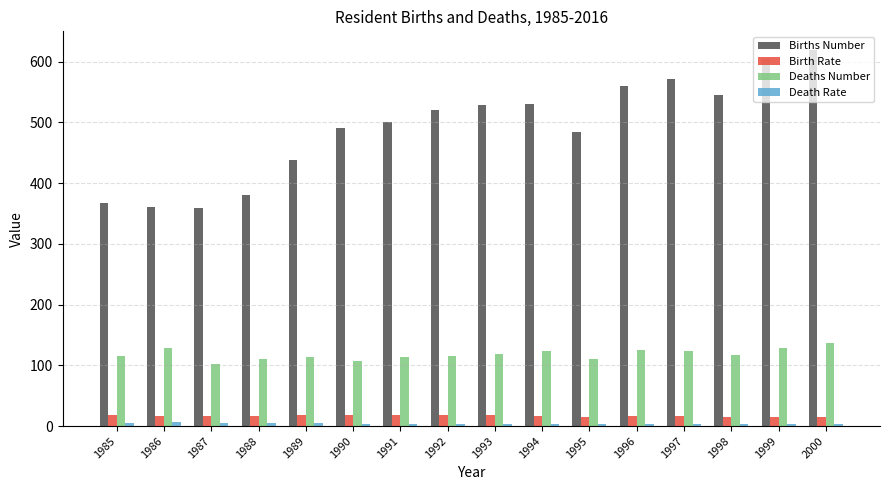

At how many categories does at least one series exceed 355?

16